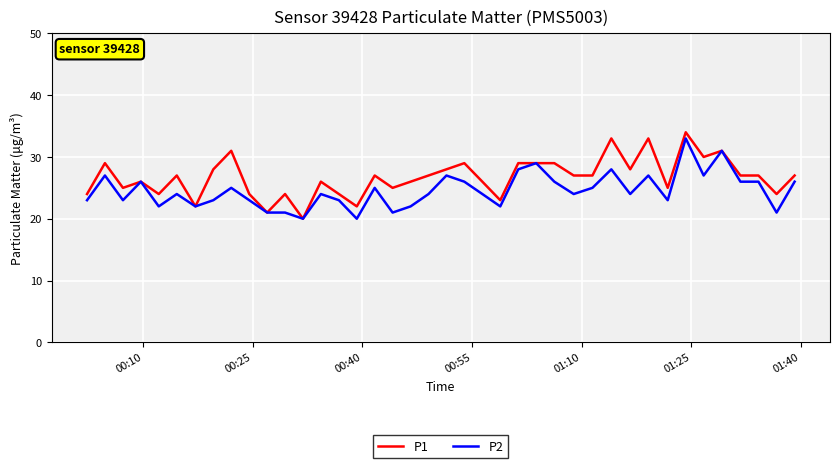

What is the lowest value of the P1 series?

20